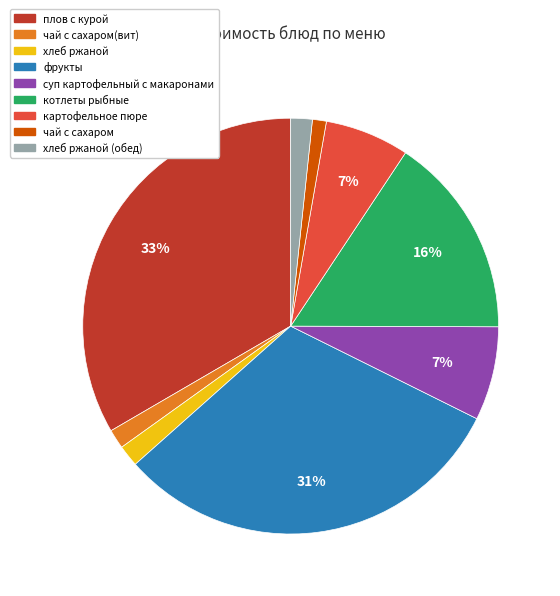

Does any single category account for the majority?

No